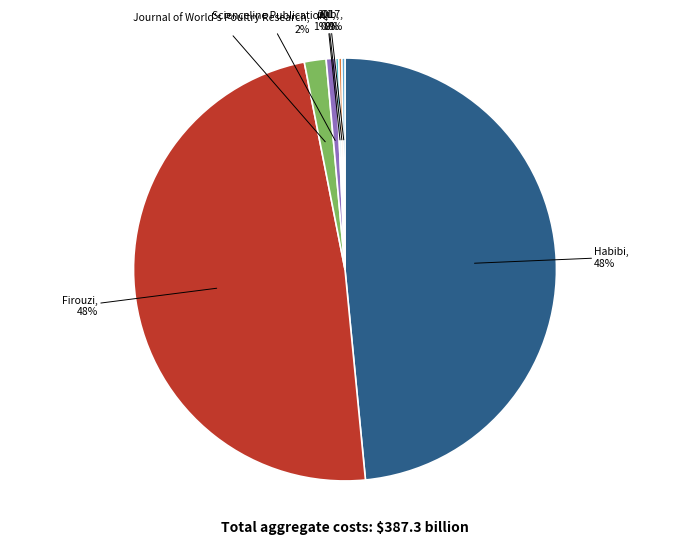

Which category has the smallest portion of the pie?

Q1